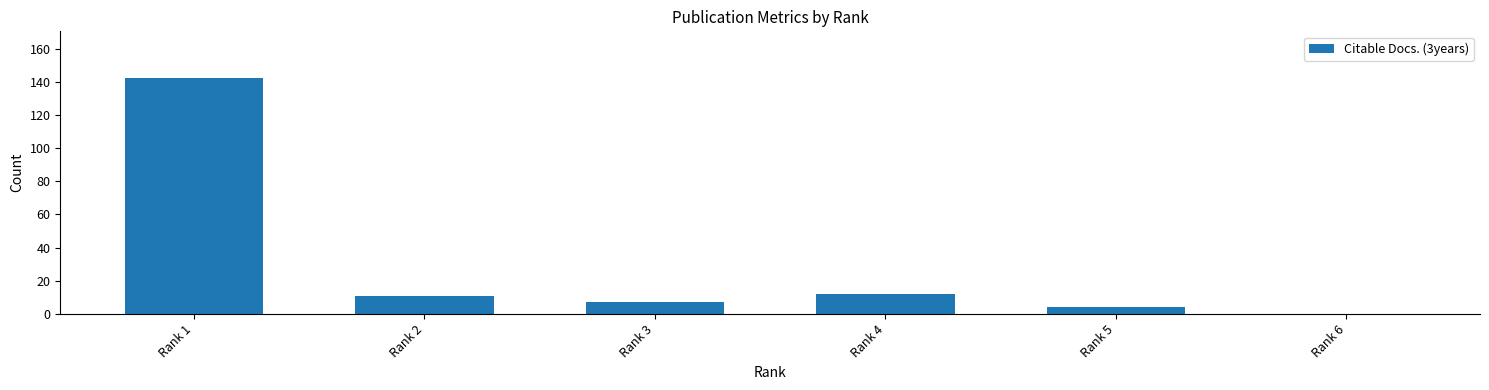

Which category has the highest value across all series?

Rank 1